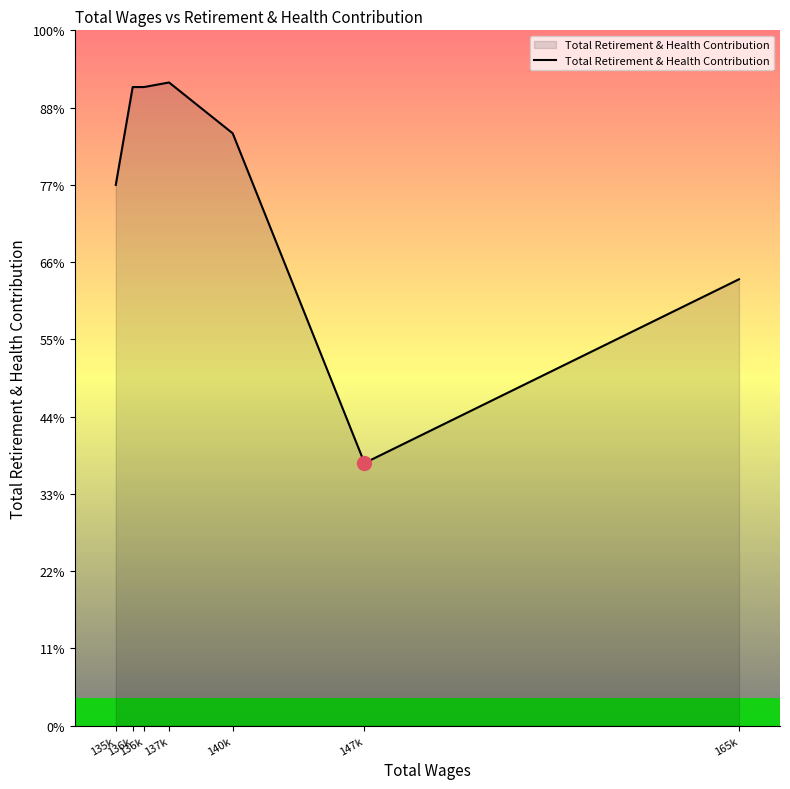

Is this an area chart (filled region under the line)?

Yes